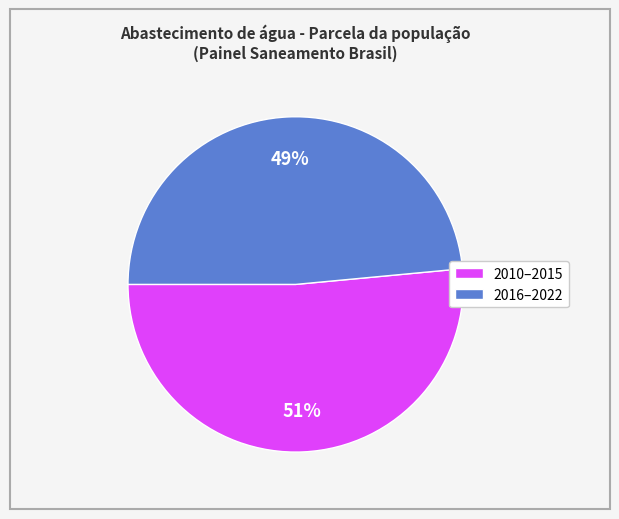

The 2016–2022 slice represents 43% of the pie. True or false?

False